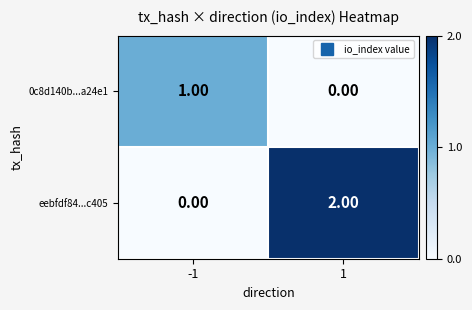

Which series has the widest spread of values?

eebfdf84...c405